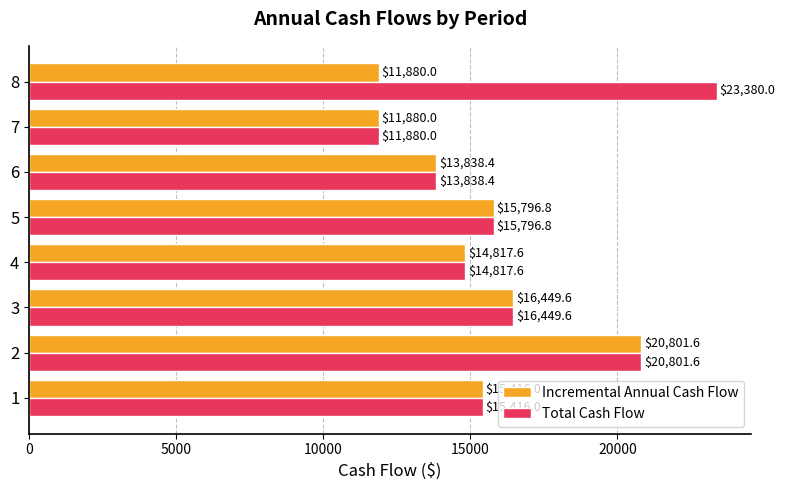

Rank the series by their average value, from highest to lowest.

Total Cash Flow, Incremental Annual Cash Flow